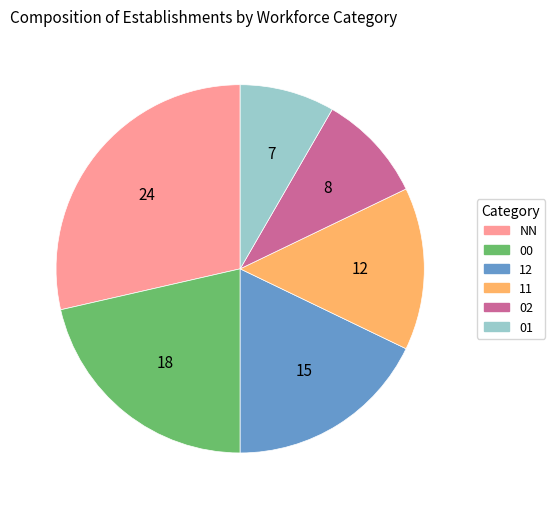

To the nearest percent, what portion does NN represent?

29%